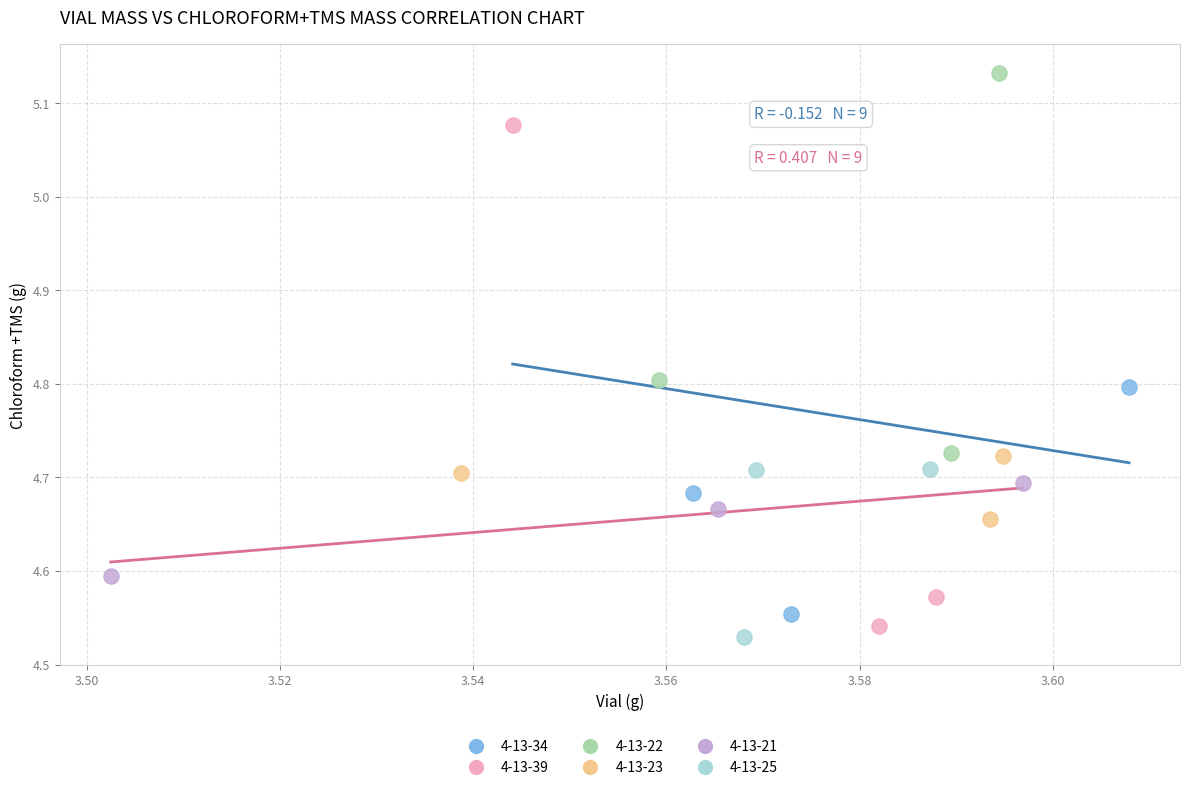

Which series contains the highest Y value?

4-13-22